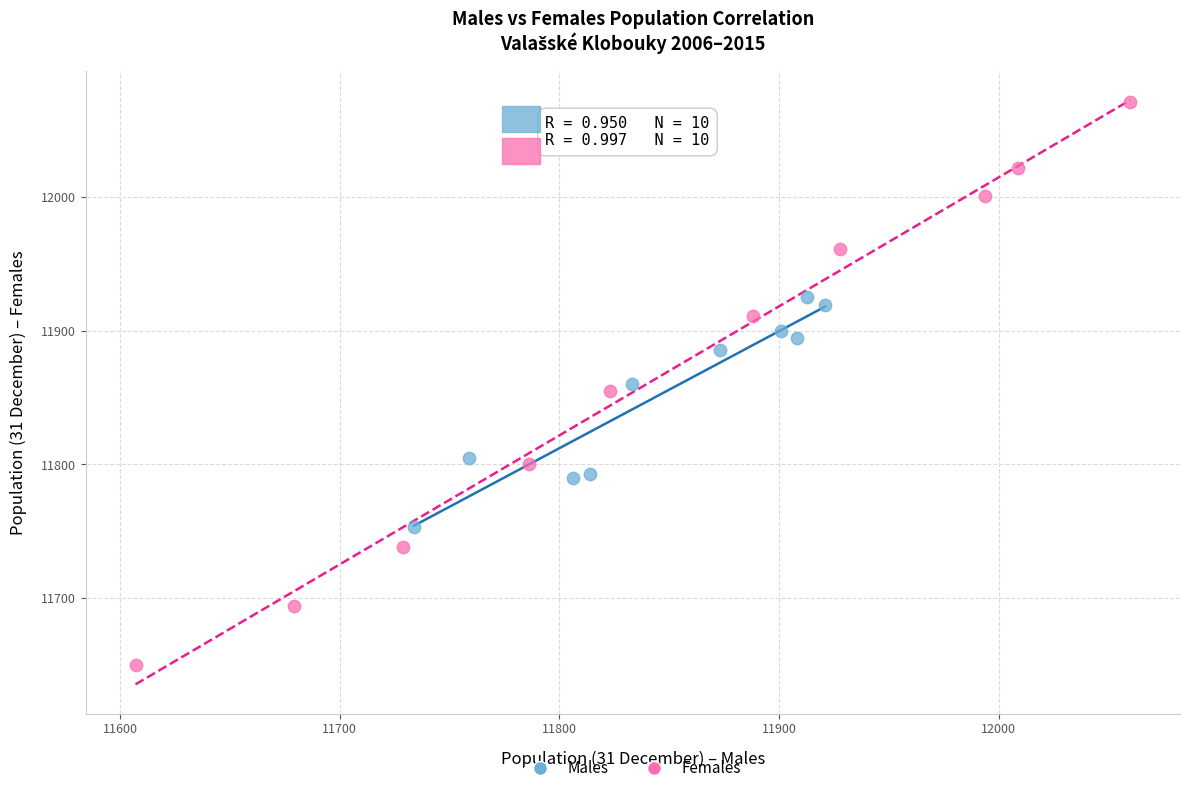

What are all the series names shown in the legend?

Males, Females